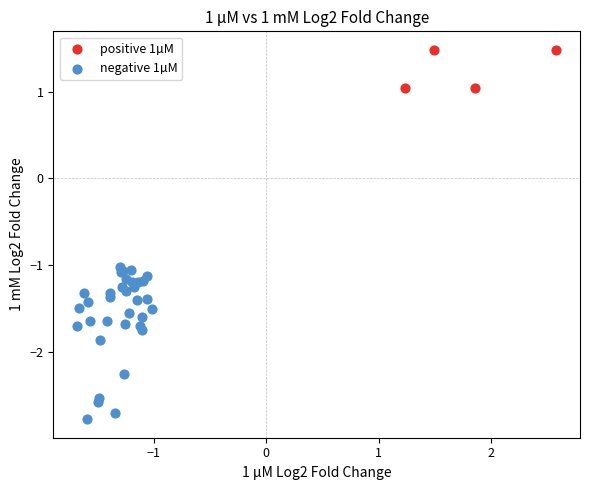

Which series contains the lowest Y value?

negative 1µM